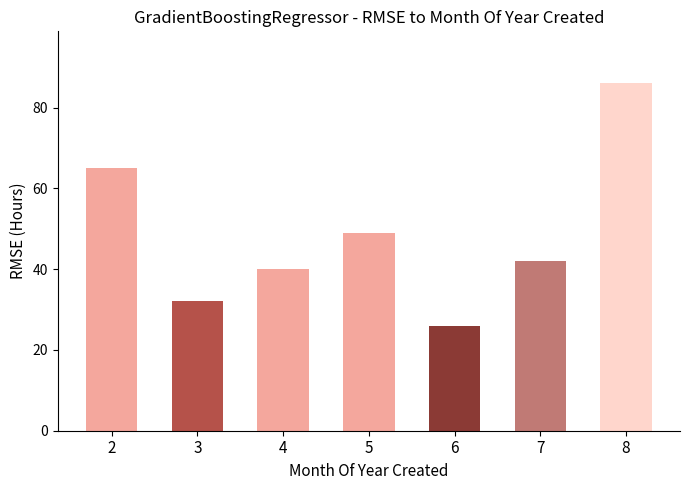

How many bars are there in total?

7